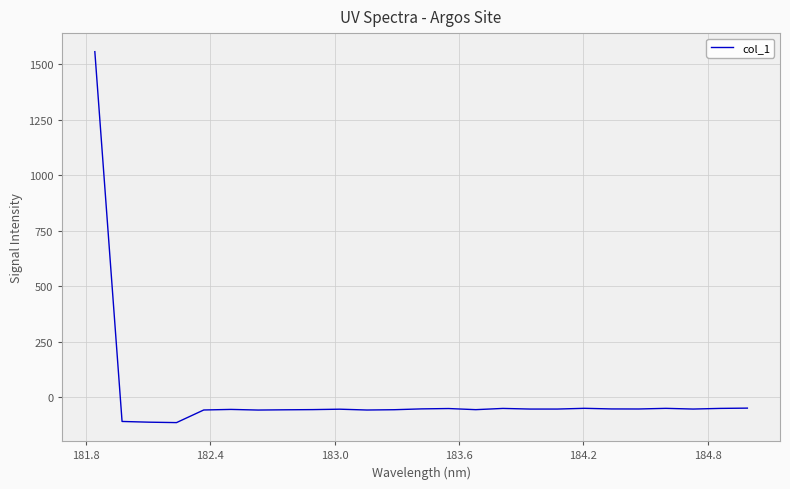

What is the difference between the second highest and second lowest values?

63.3